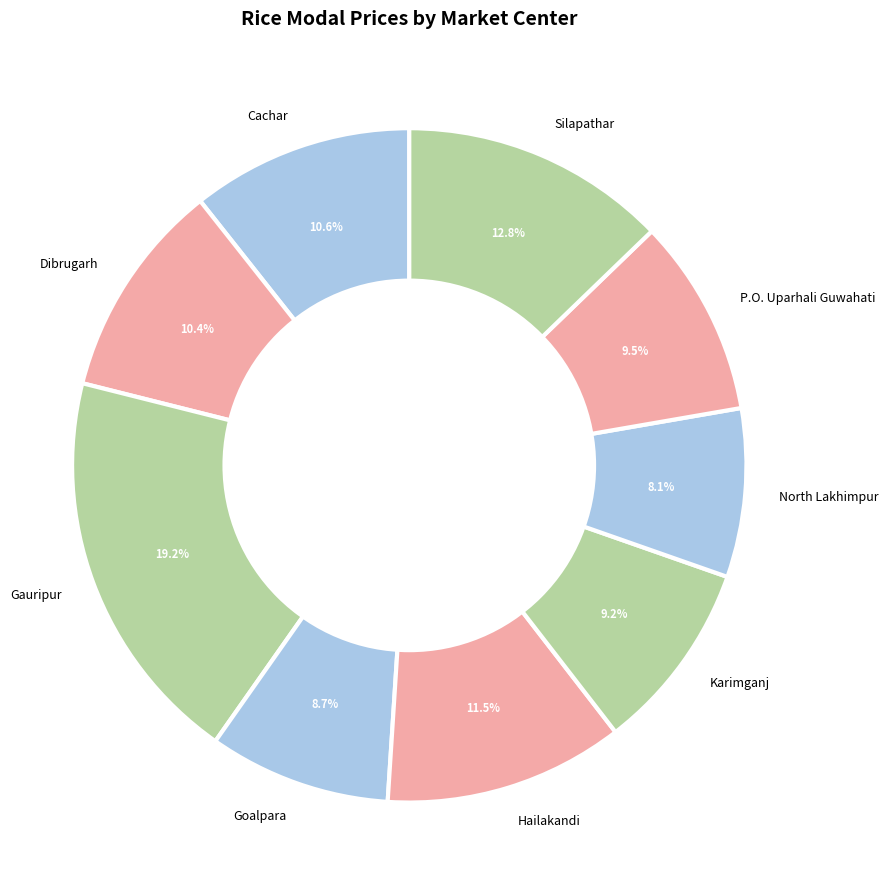

To the nearest percent, what is the combined percentage of Cachar and North Lakhimpur?

19%